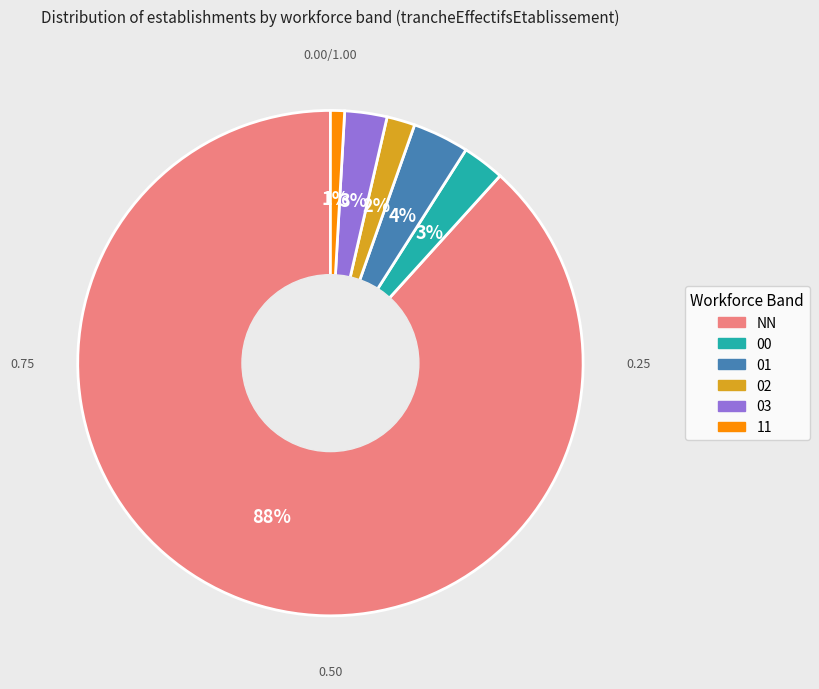

Which category has the smallest portion of the pie?

11